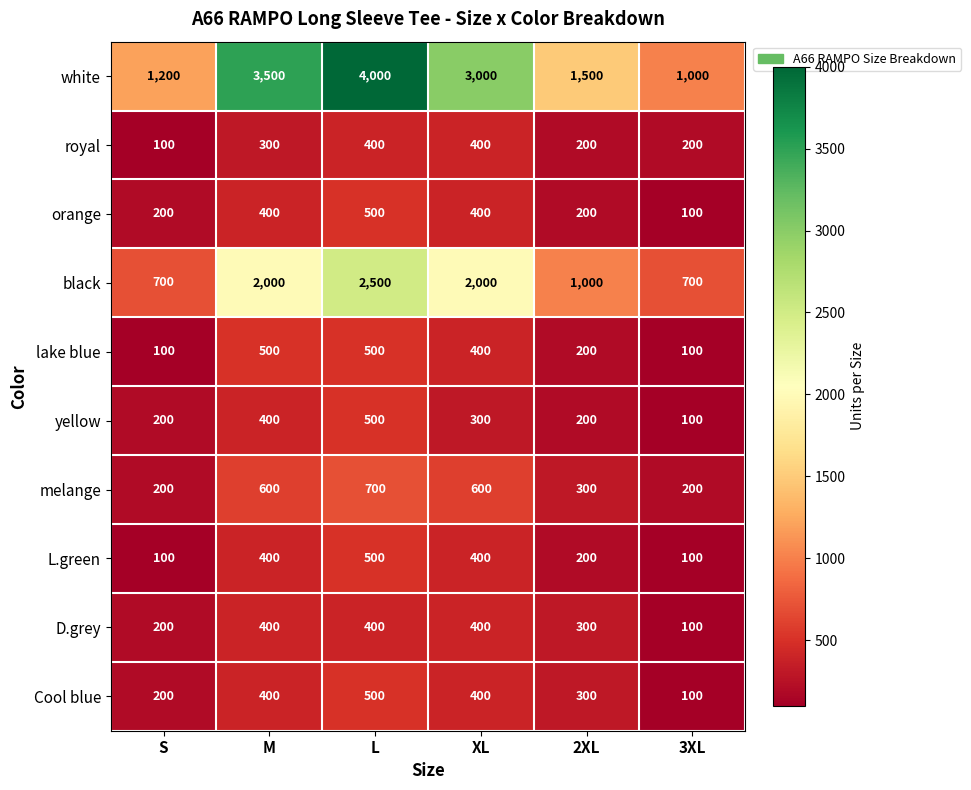

Read the melange value at S.

200